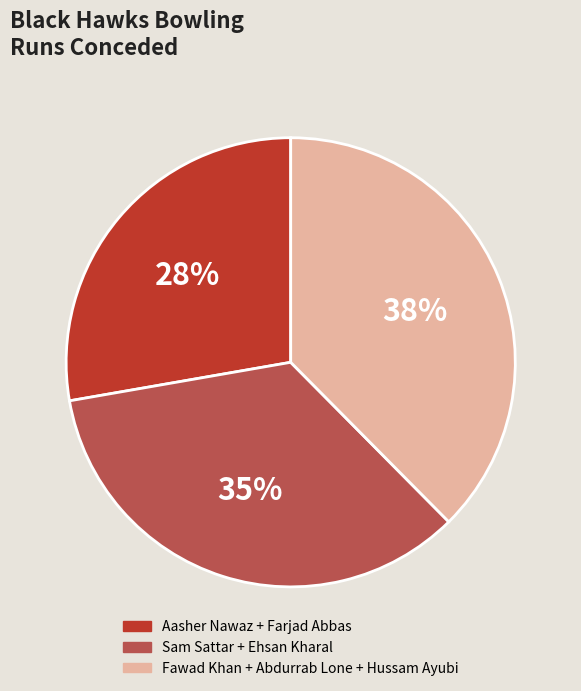

To the nearest percent, what is the average slice percentage?

33%